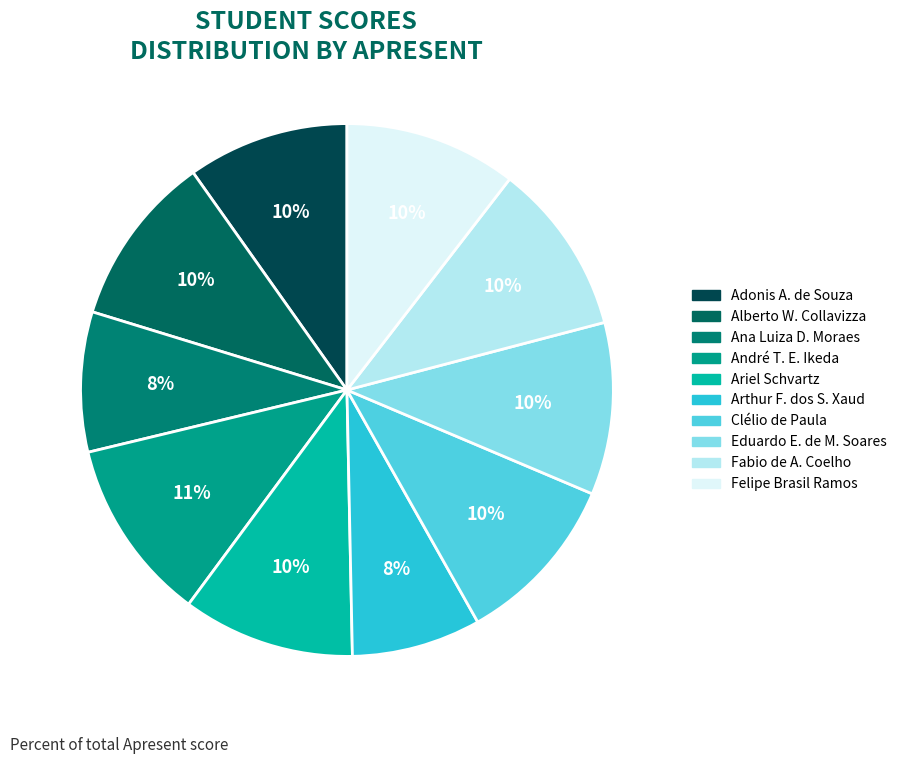

How many slices are in this pie chart?

10